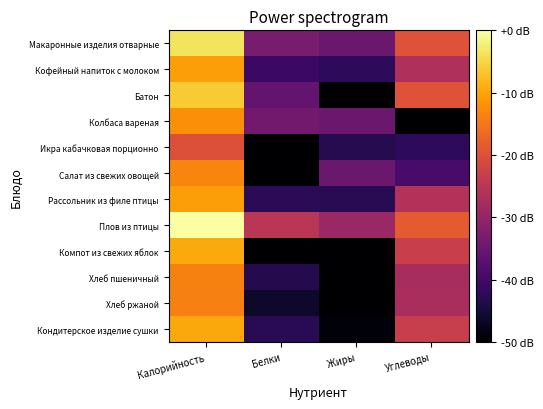

What is the difference between the highest and lowest values at Белки?

24.9